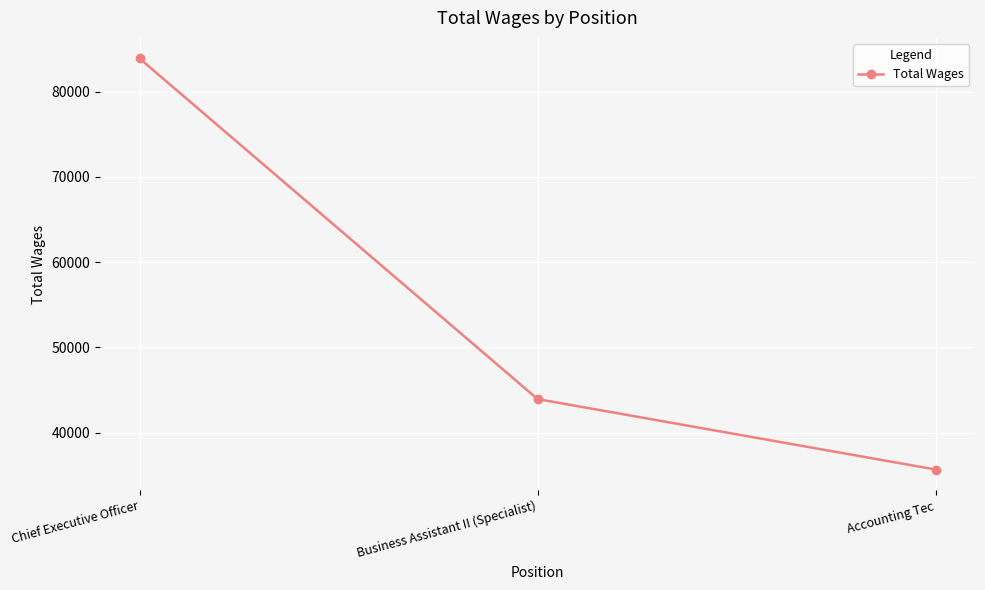

Approximately how many times larger is the value at Business Assistant II (Specialist) compared to Accounting Tec?

1.2